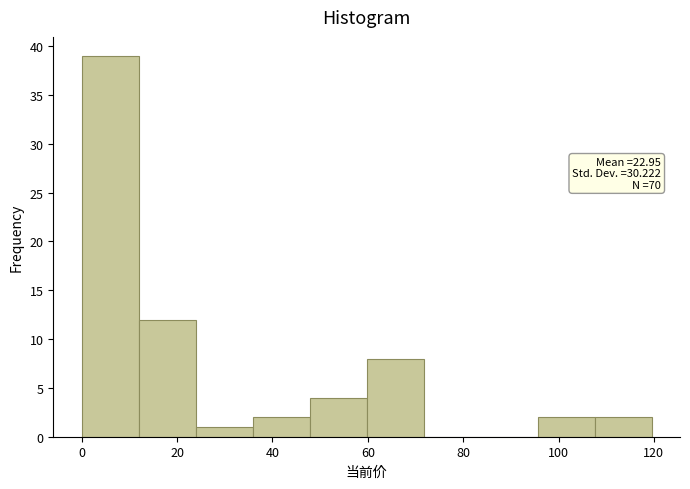

Over which range of the x-axis is the bar tallest?

0 to 12